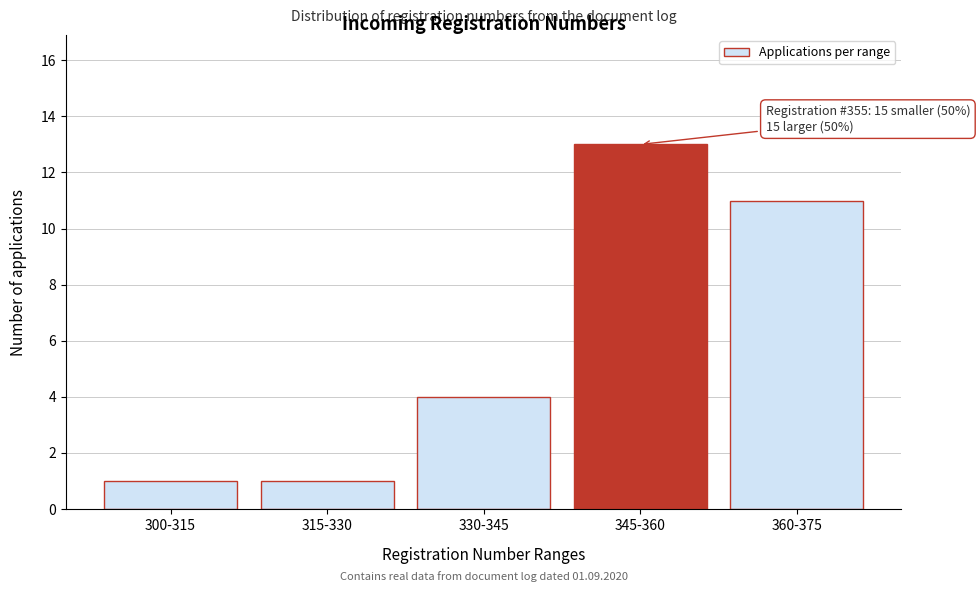

Reading left to right, extract all data points from this chart.

300-315=1	315-330=1	330-345=4	345-360=13	360-375=11